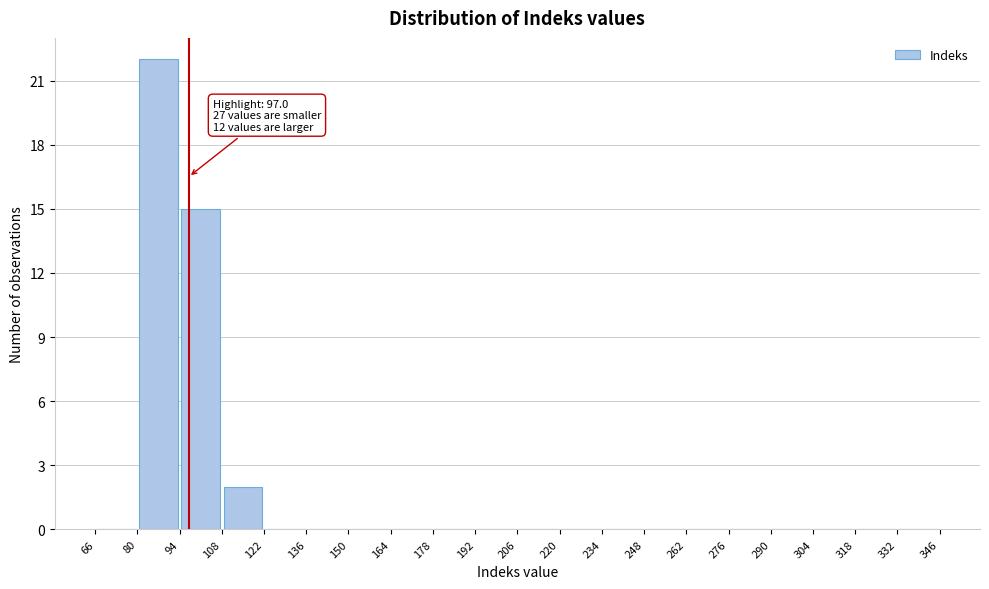

Which range on the x-axis has the tallest bar?

80 to 94